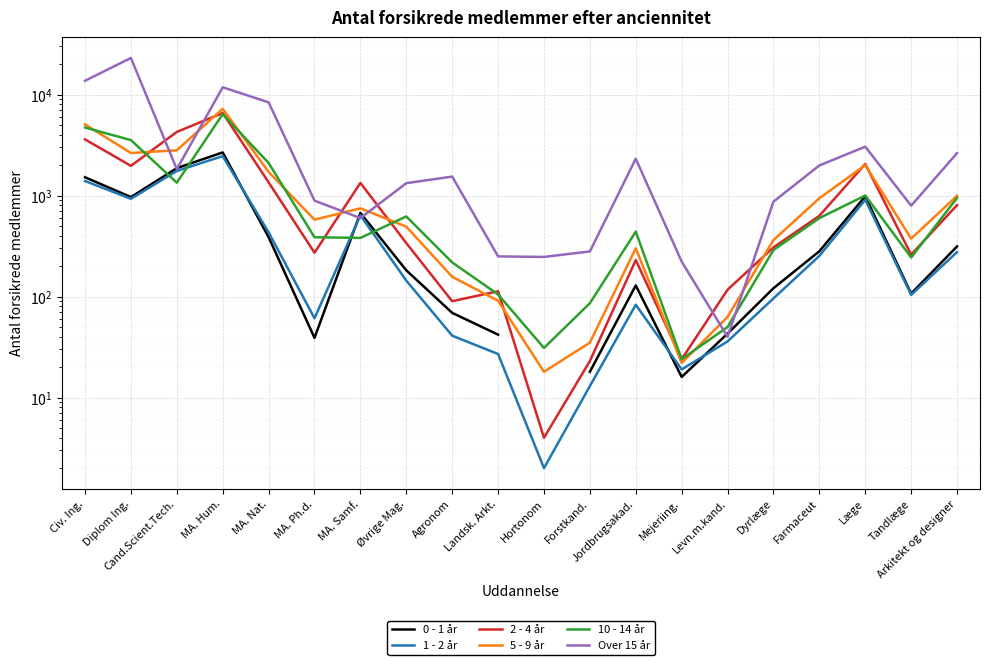

Is the value of 0 - 1 år at Levn.m.kand. greater than the value of 10 - 14 år at Civ. Ing.?

No